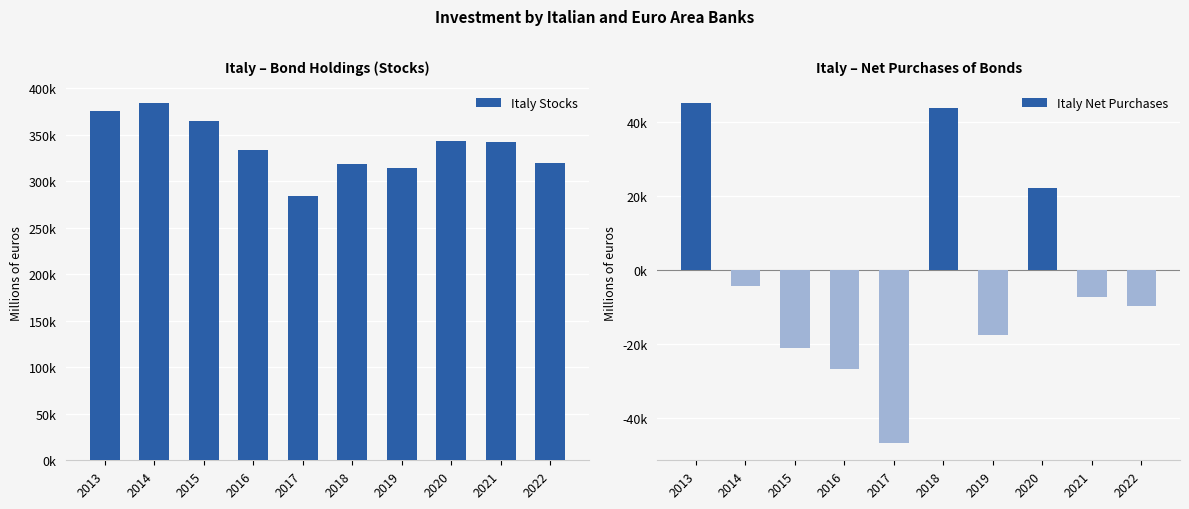

What is the value of the Italy Net Purchases bar at the 5th from the left?

-46708